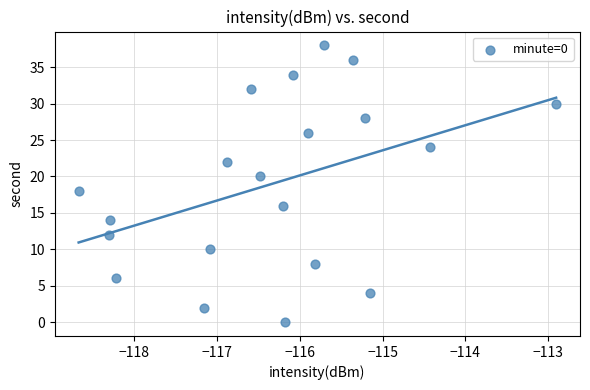

What is the range of Y values (max minus min)?

38